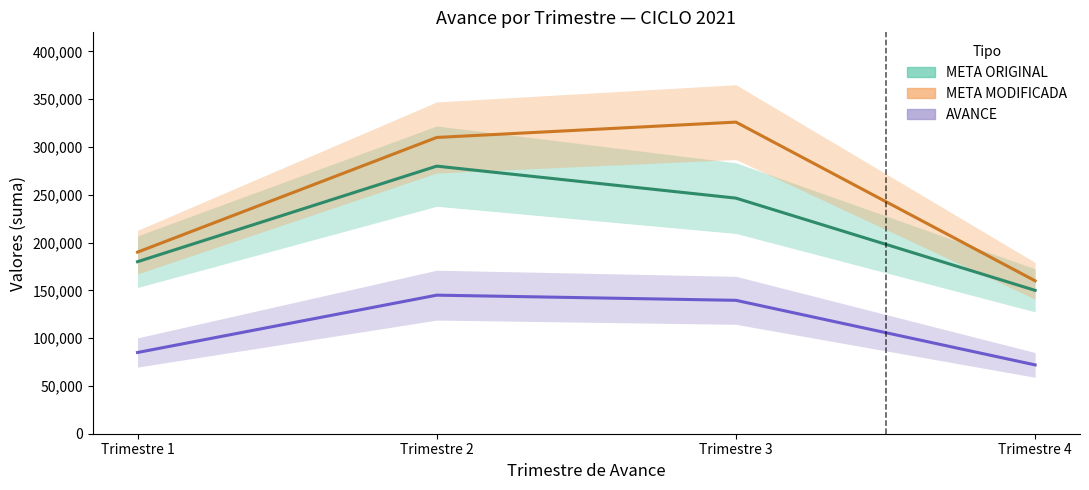

What is the spread (max minus min) of values at Trimestre 1?

105000